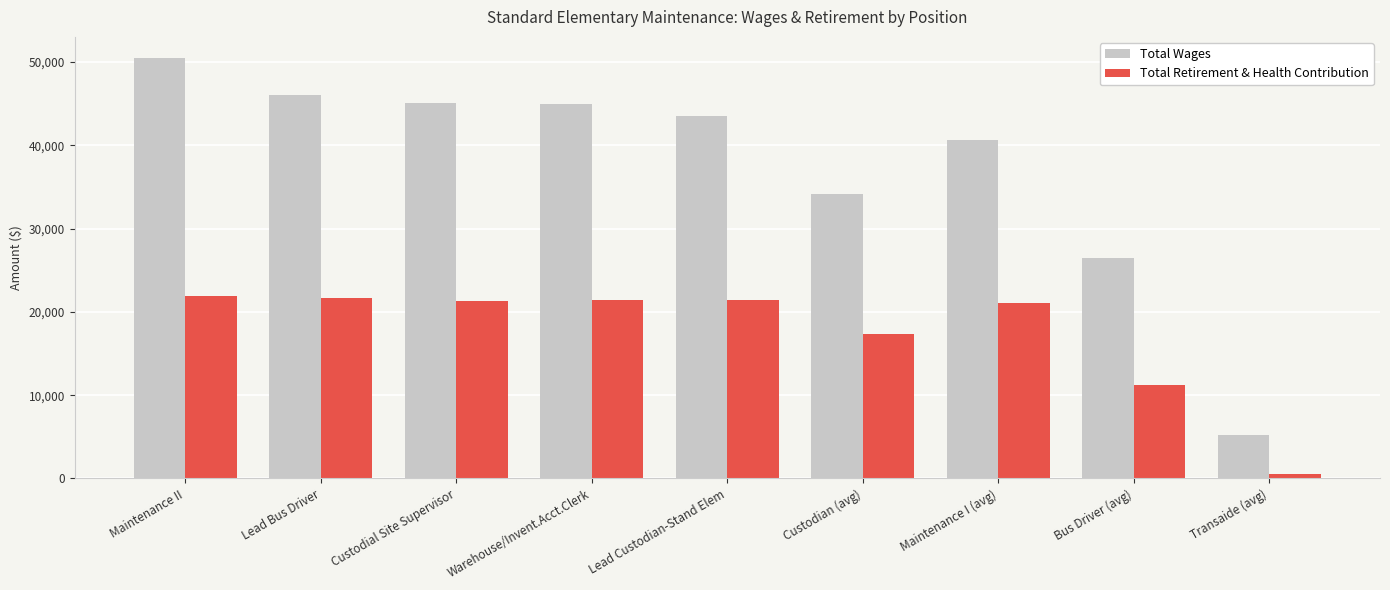

The Total Wages series shows 49997 at Custodian (avg). True or false?

False